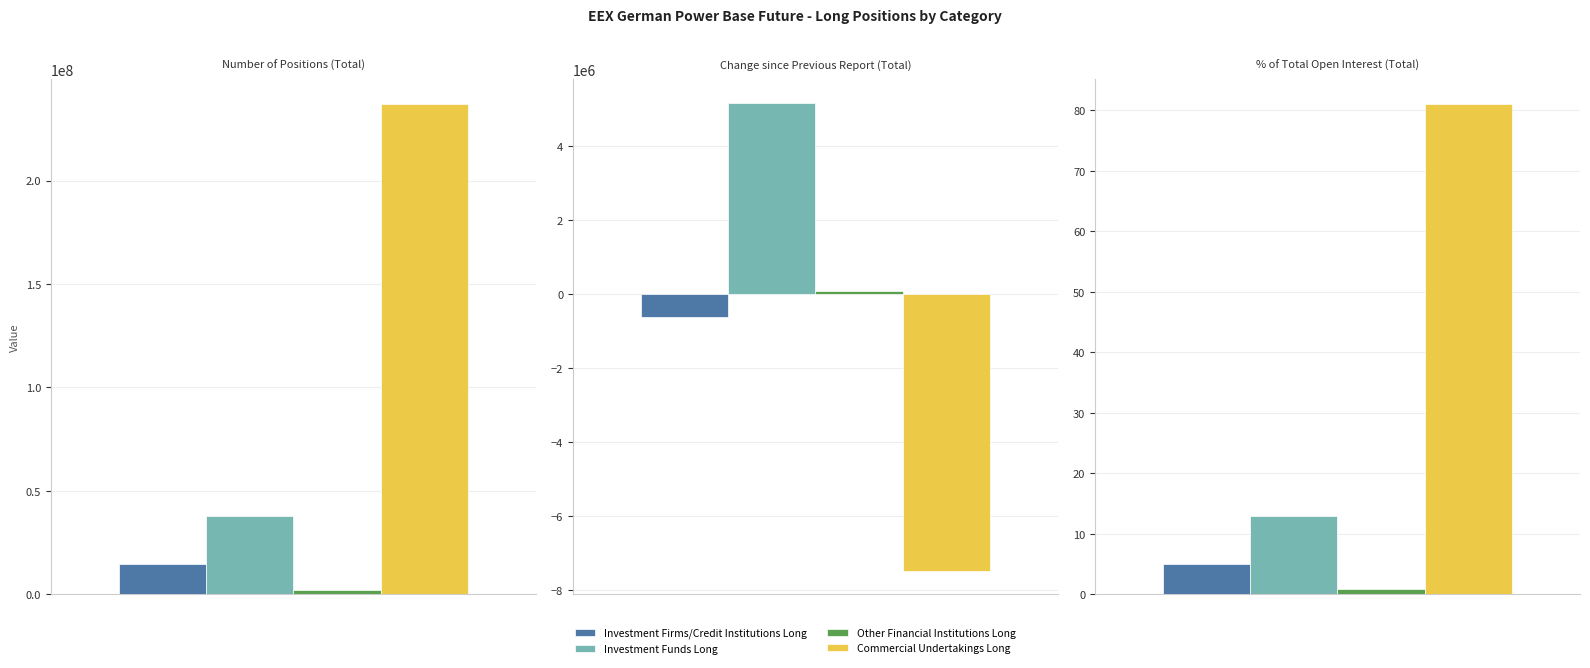

How many bars are there in total?

12